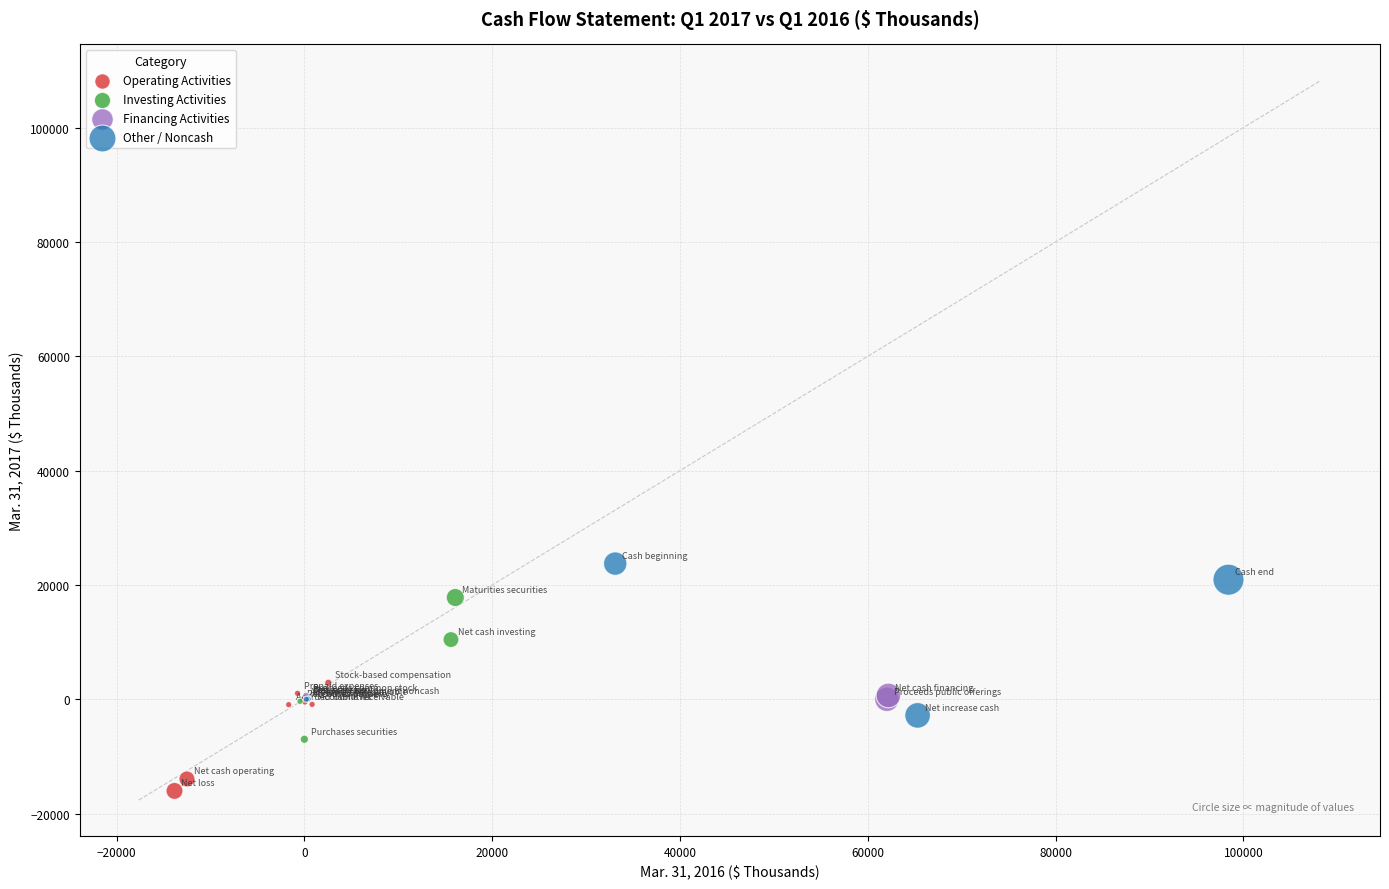

Which series reaches the maximum Y coordinate?

Other / Noncash